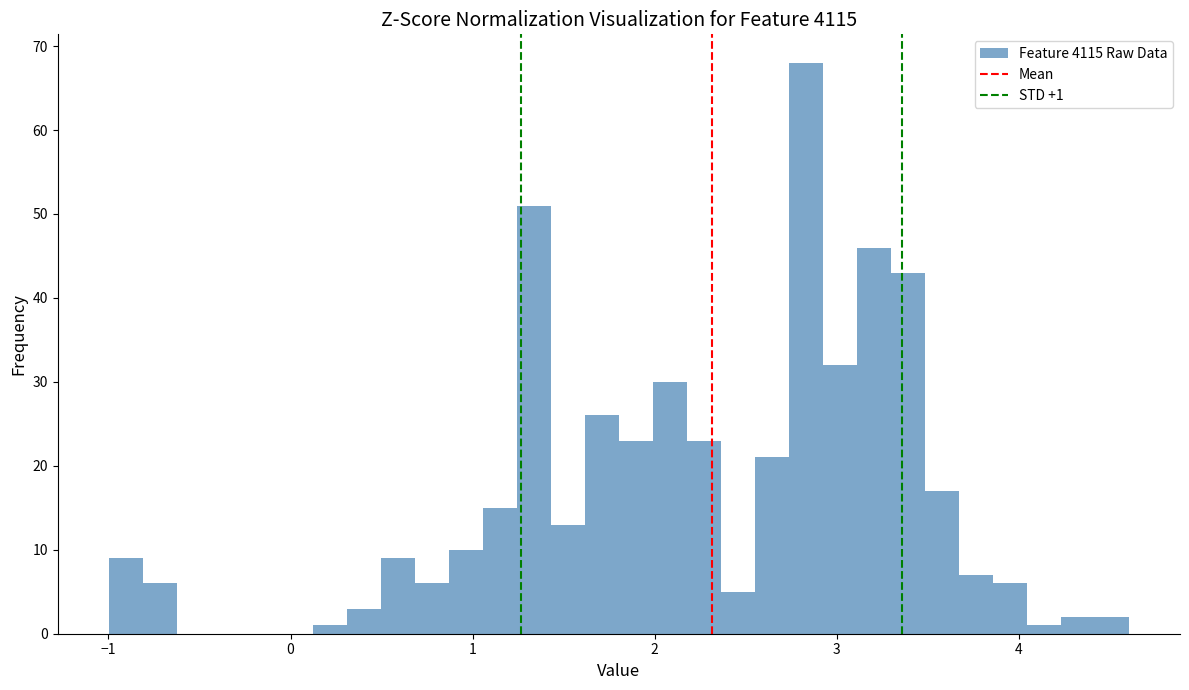

Around what value on the x-axis is the tallest bar? Give the approximate position of its centre, as read against the axis.

2.8